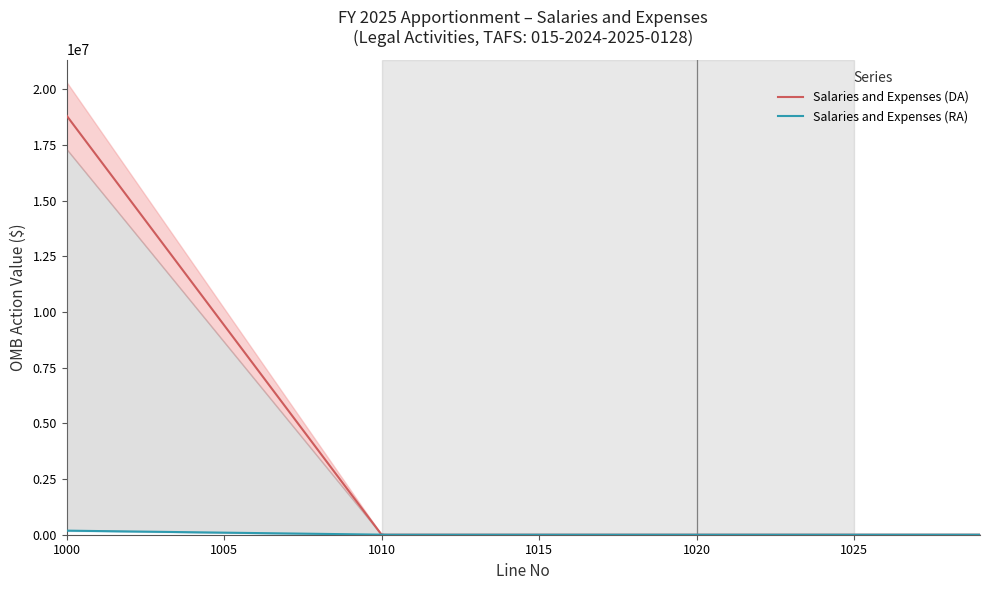

Which series changed the most between 1011 and 1024?

Salaries and Expenses (DA)